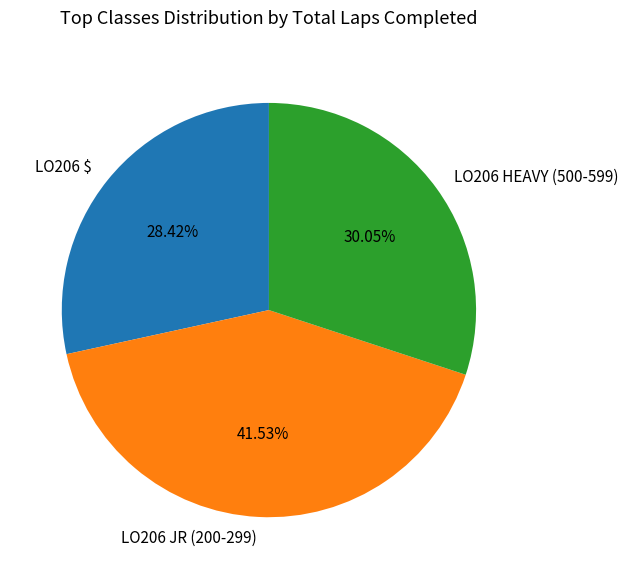

What is the smallest slice in the pie chart?

LO206 $